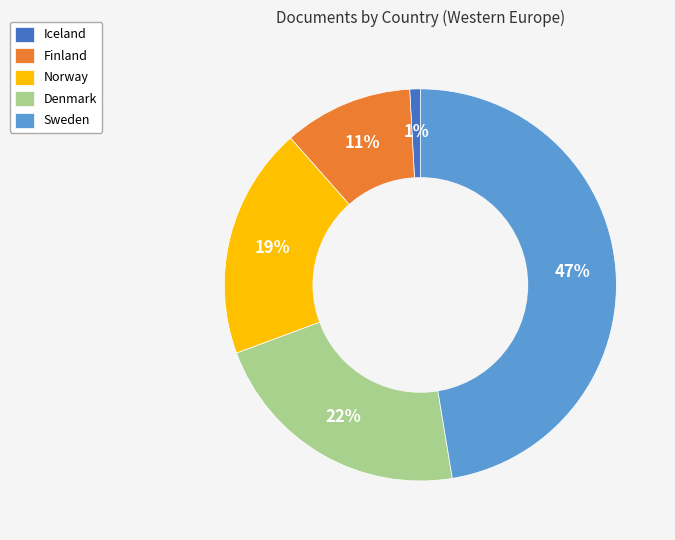

What percentage is the Norway slice, to the nearest percent?

19%